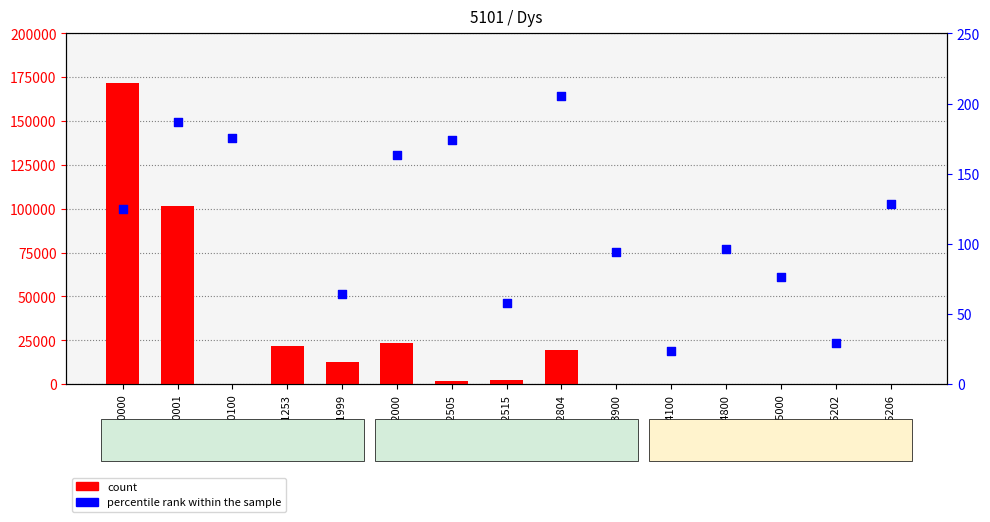

Which series contains the lowest Y value?

count